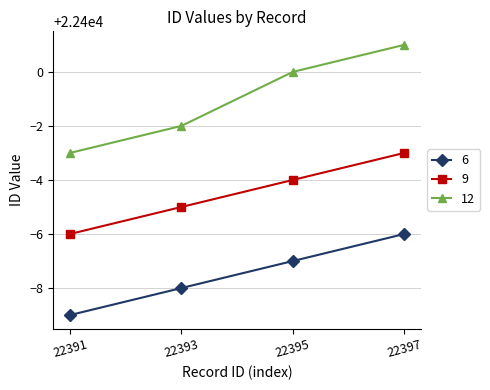

What is the greatest value displayed?

22401